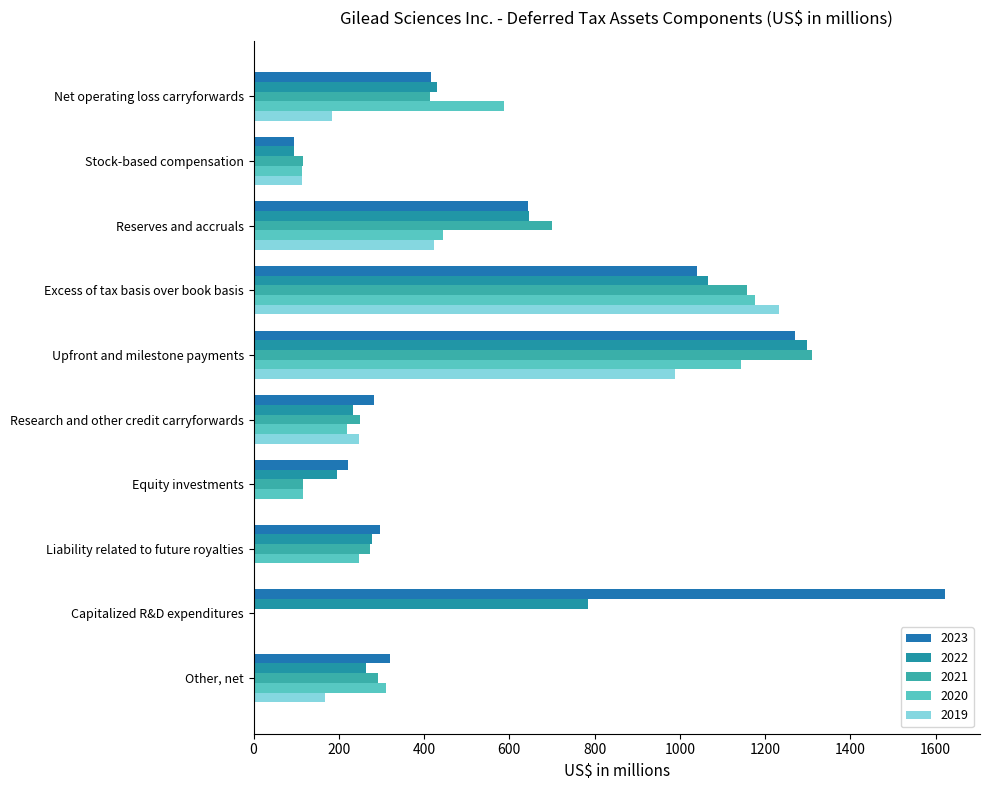

How many distinct data groups are displayed?

5